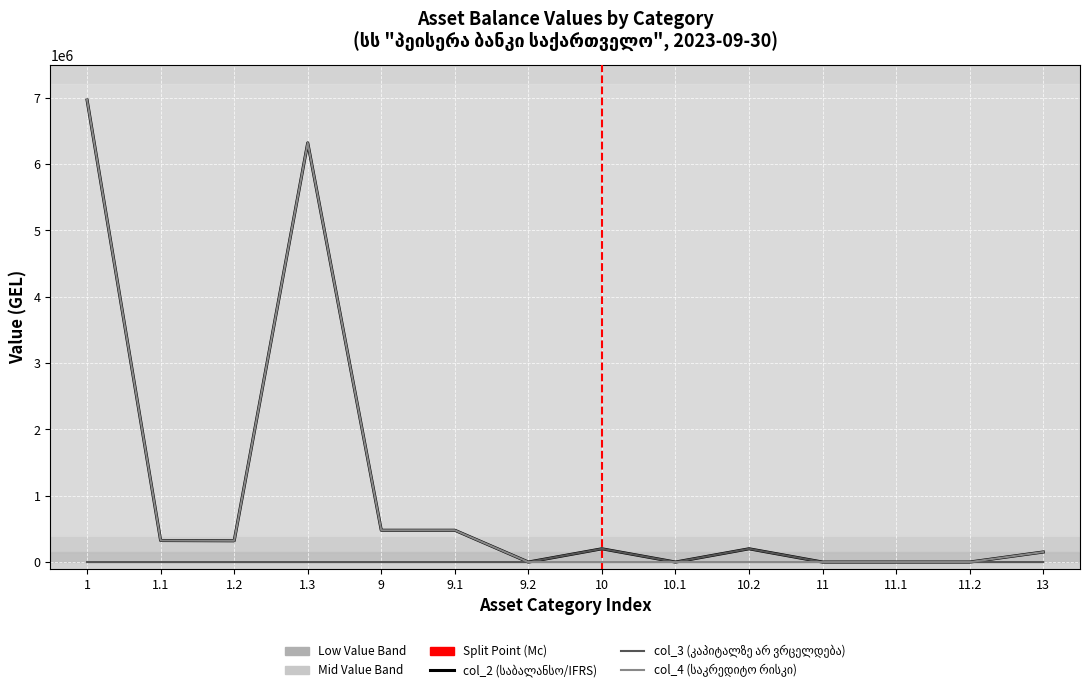

What is the maximum value shown in the chart?

6964409.5